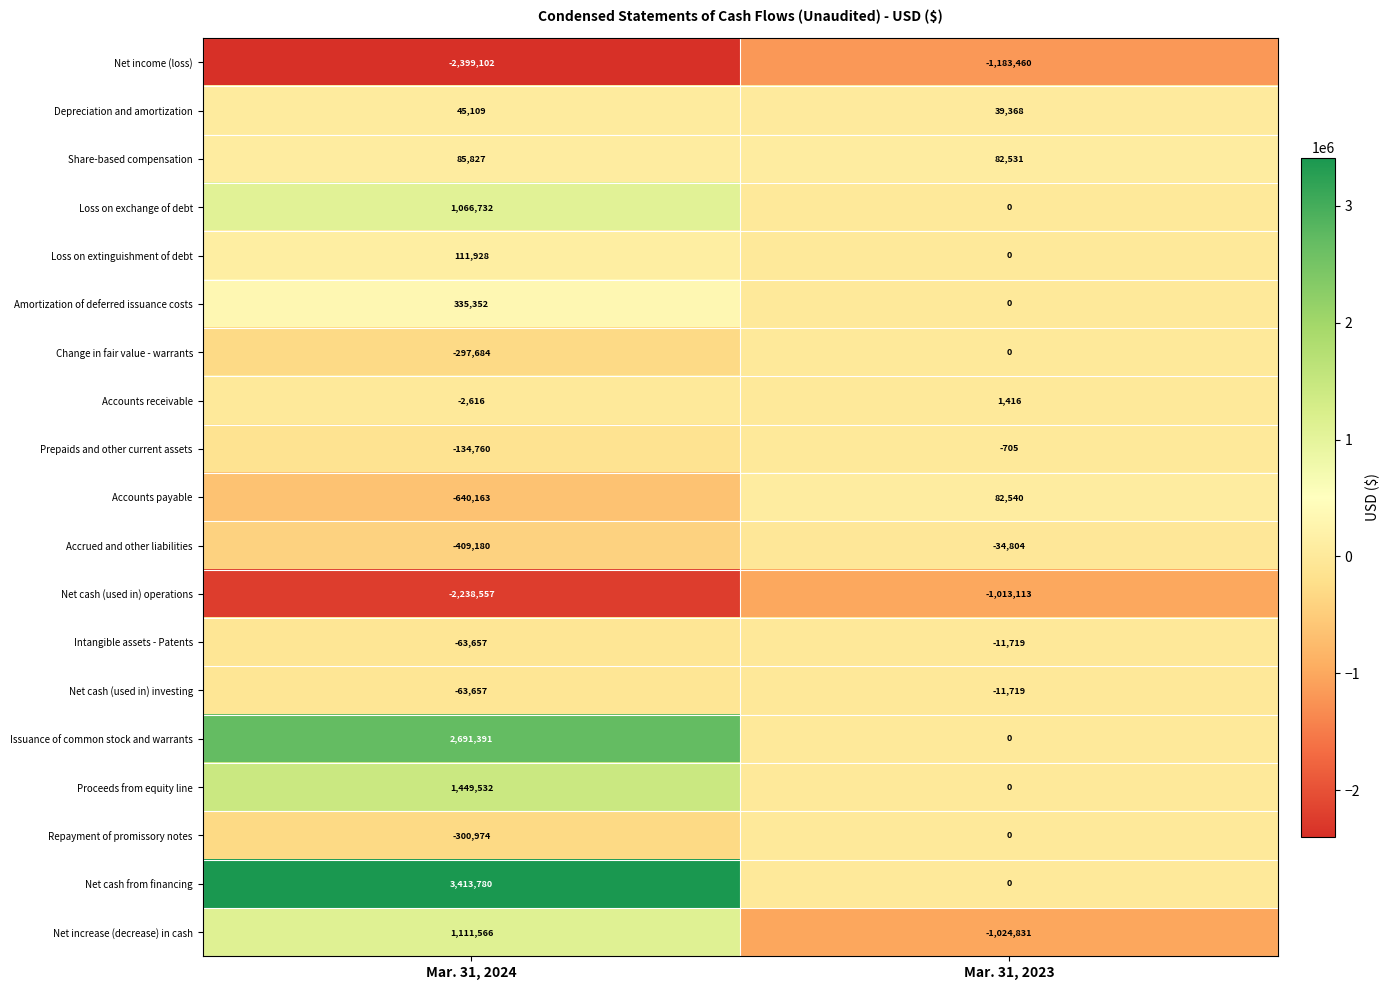

Which series has the widest spread of values?

Net cash from financing